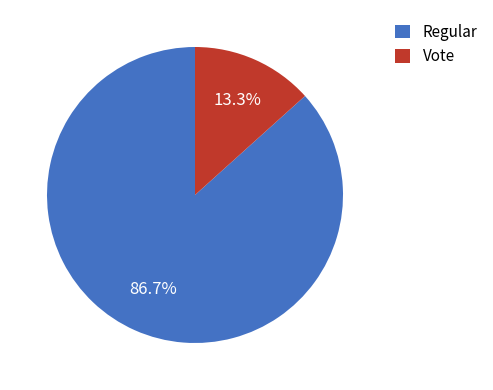

What is the smallest slice in the pie chart?

Vote